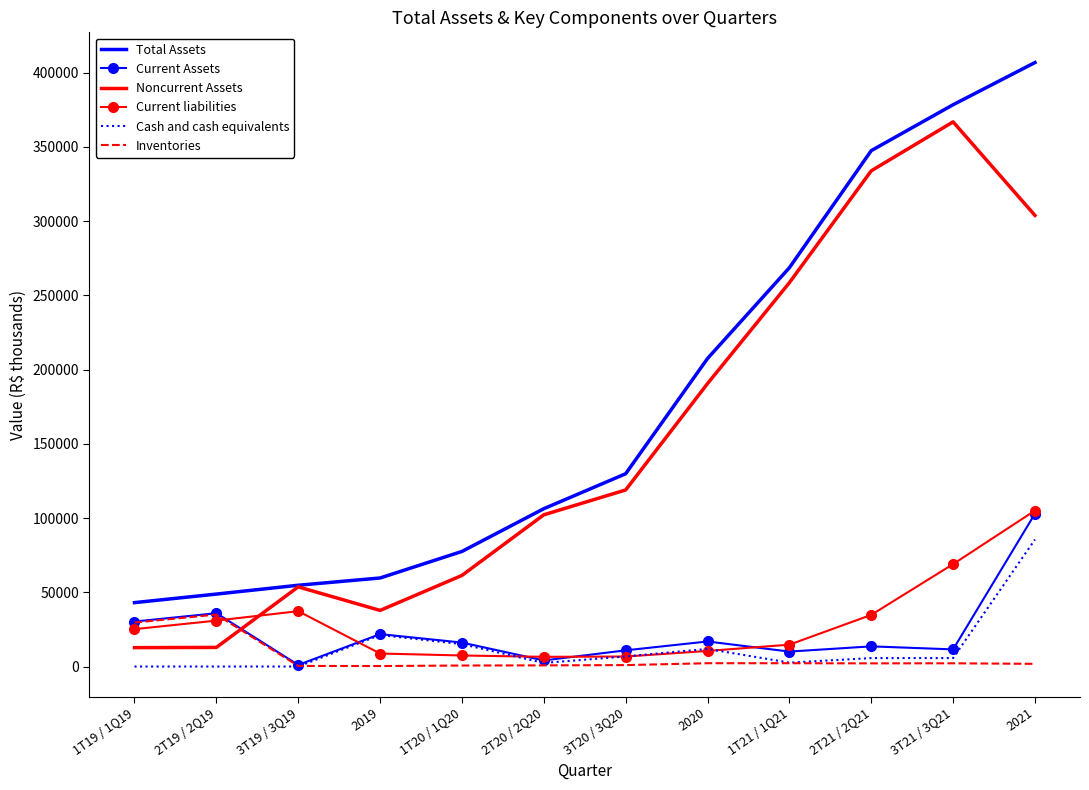

Between 2020 and 1T21 / 1Q21, which series saw the biggest shift?

Noncurrent Assets